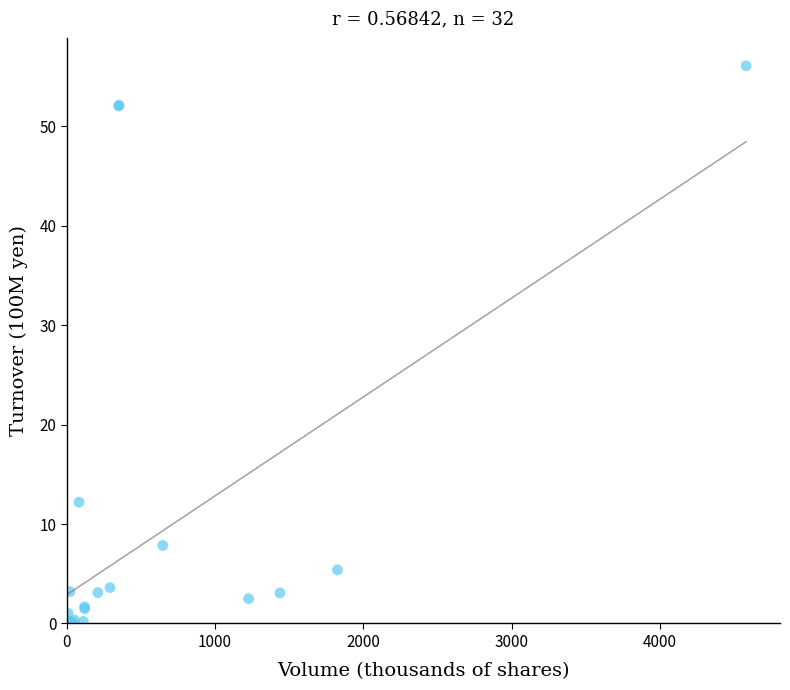

What Y value in the scatter plot is closest to 28?

12.2